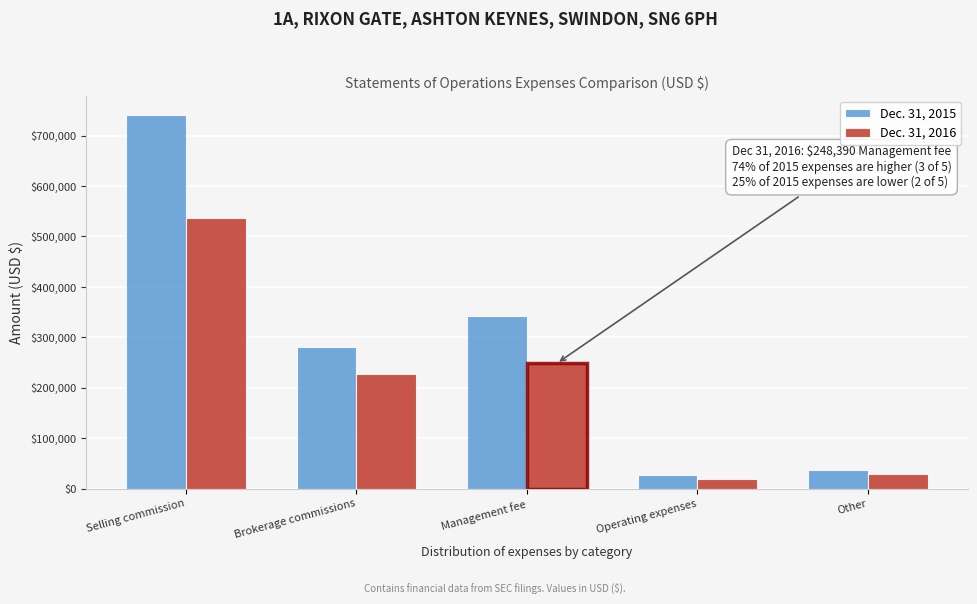

Reading left to right, extract all data points from this chart.

Dec. 31, 2015: 741291	281466	342847	27800	37116
Dec. 31, 2016: 537056	227164	248390	20139	29583